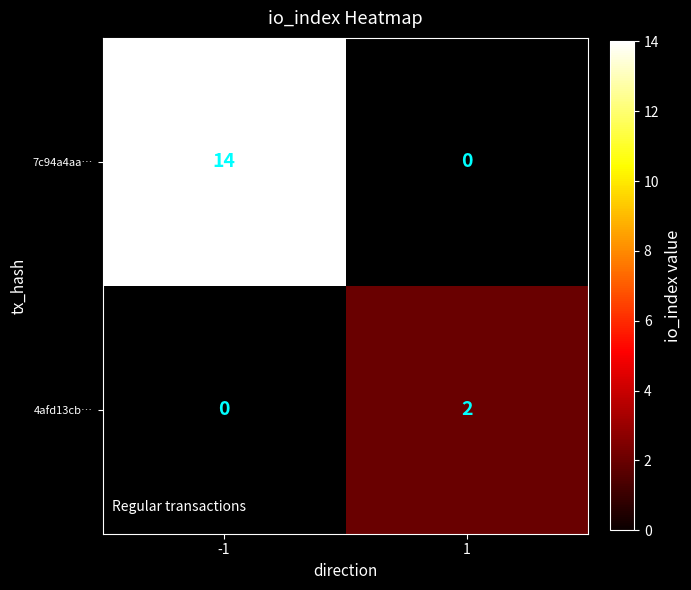

Which category has the highest value across all series?

-1